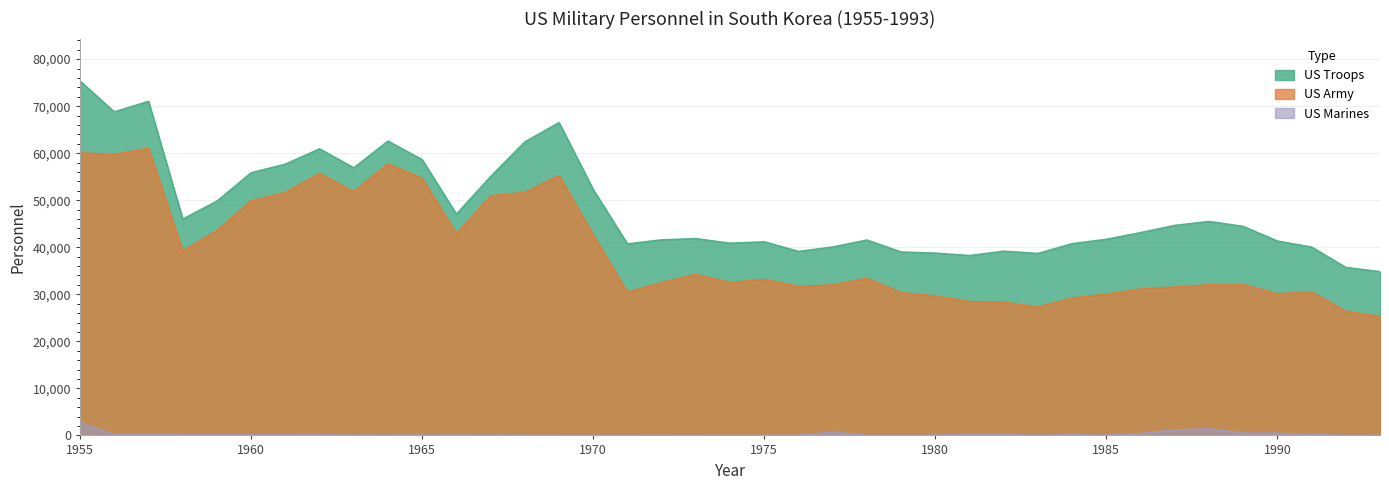

How many interior local peaks does the US Troops series have?

9